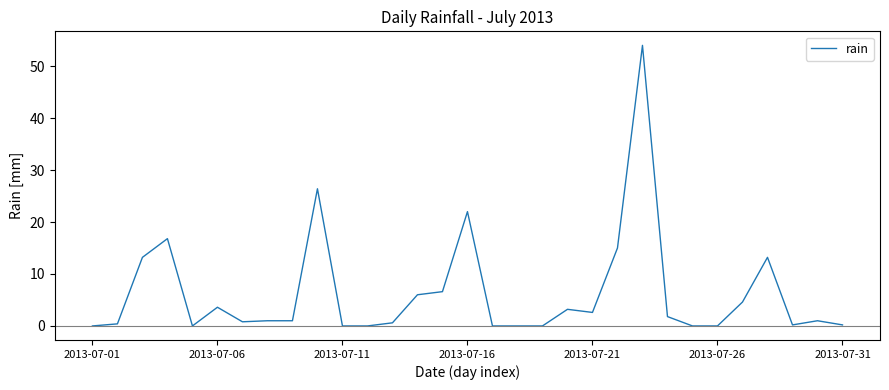

What is the difference between the maximum and minimum values?

54.0